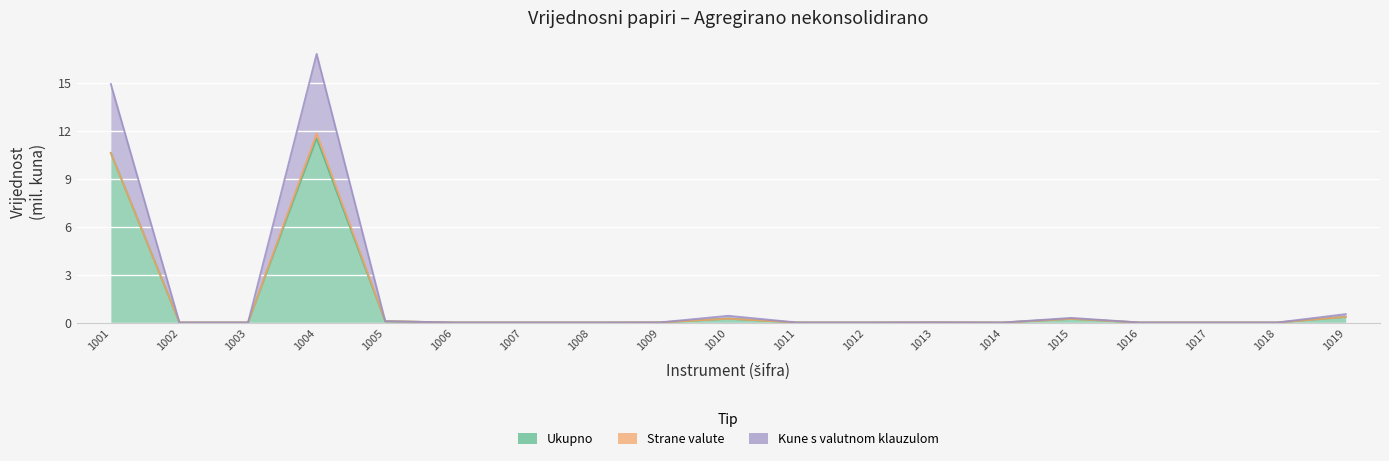

True or false: Ukupno has a value of 0.0 at 1005.

False